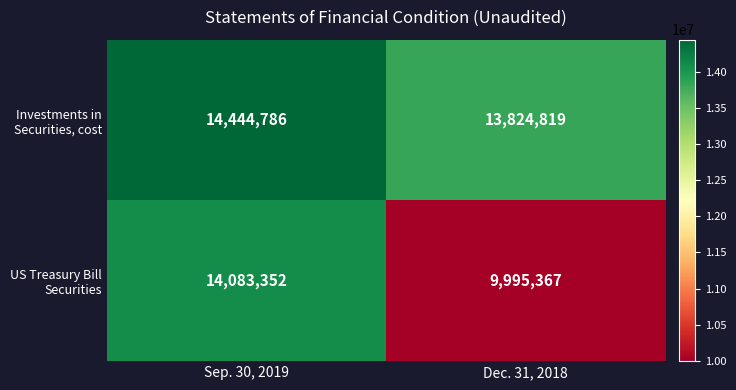

How many distinct data groups are displayed?

2